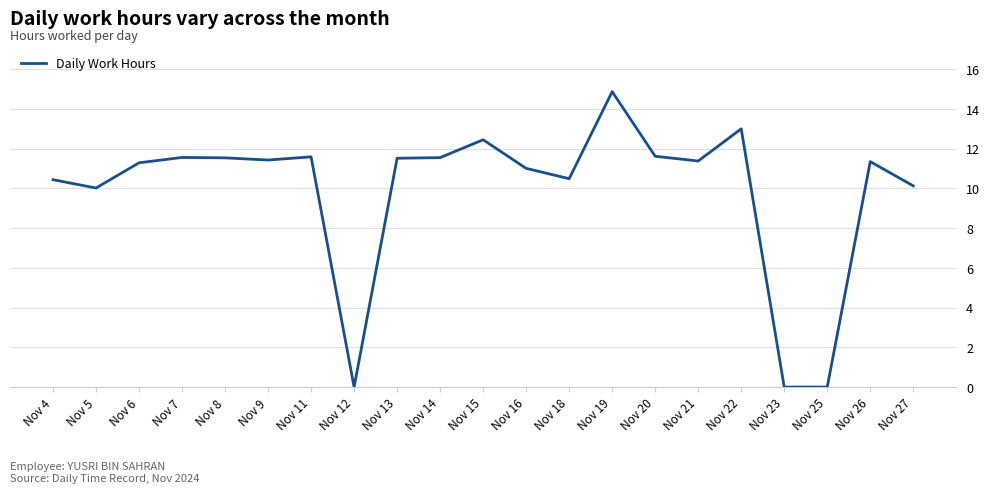

True or false: the data shows -5.8 at Nov 12.

False